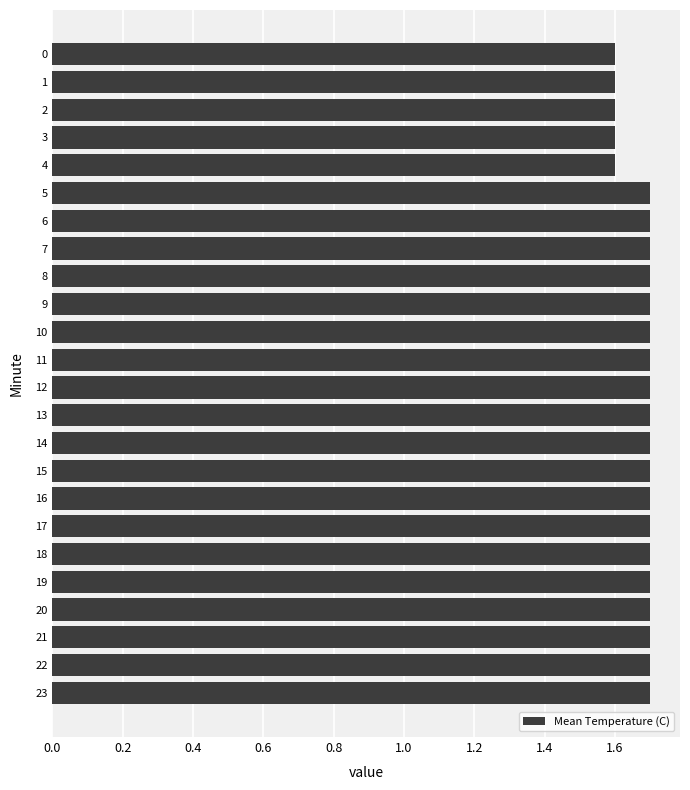

What is the difference between the second highest and minimum values?

0.1